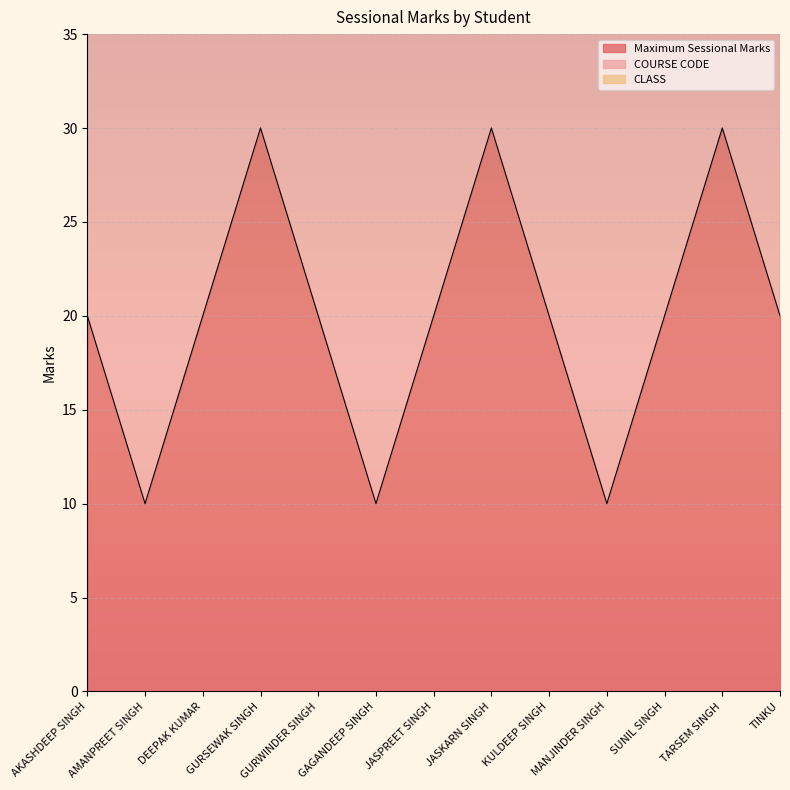

True or false: Maximum Sessional Marks has more than 0 interior local peaks.

True